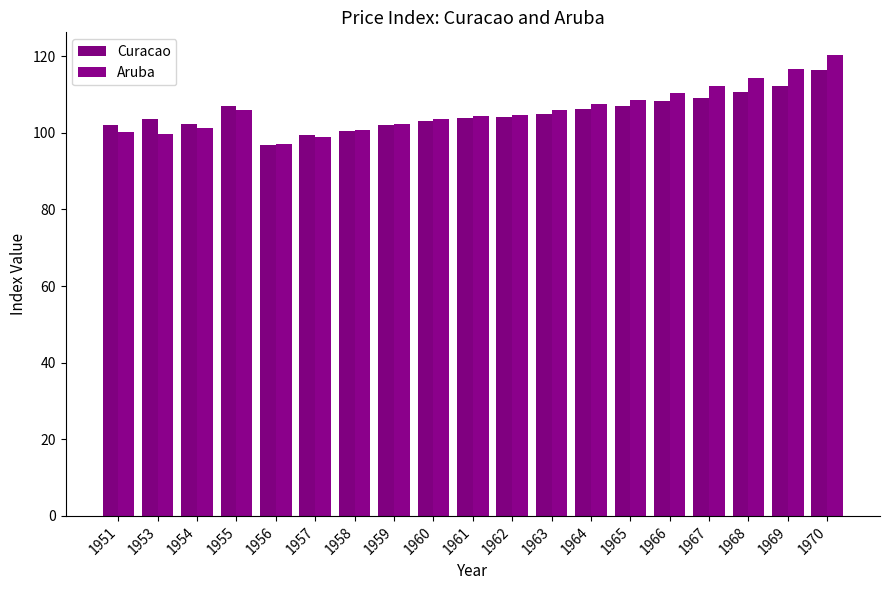

At which category does the chart reach its minimum across all series?

1956